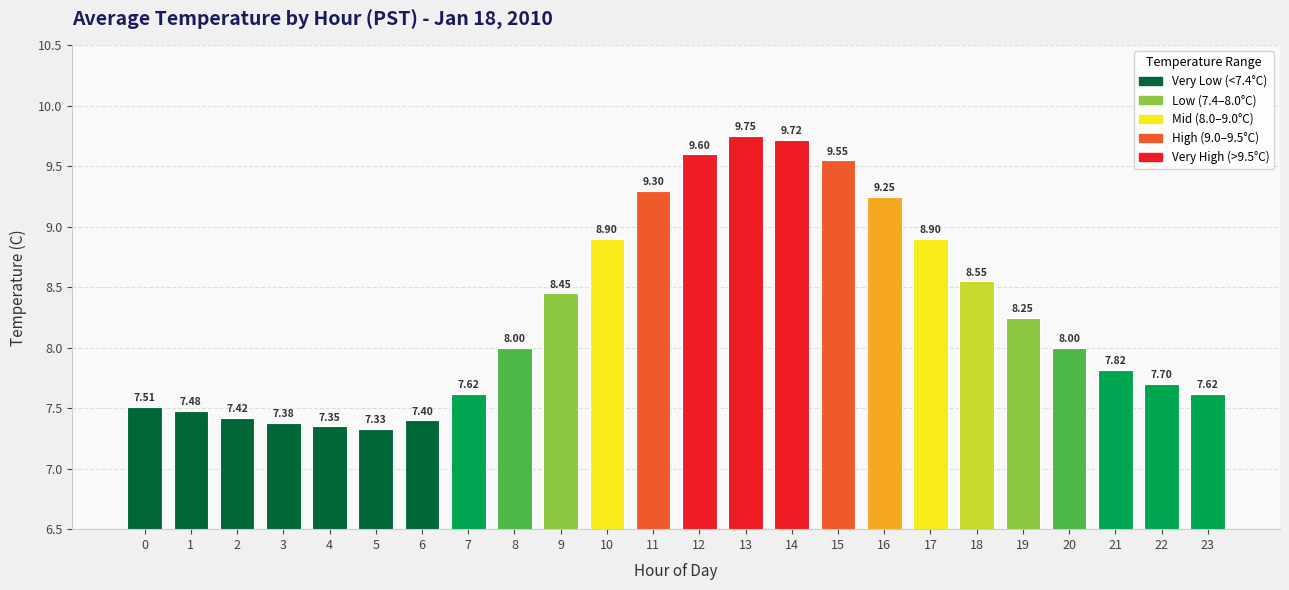

The chart shows a value of 8.9 at 10. True or false?

True